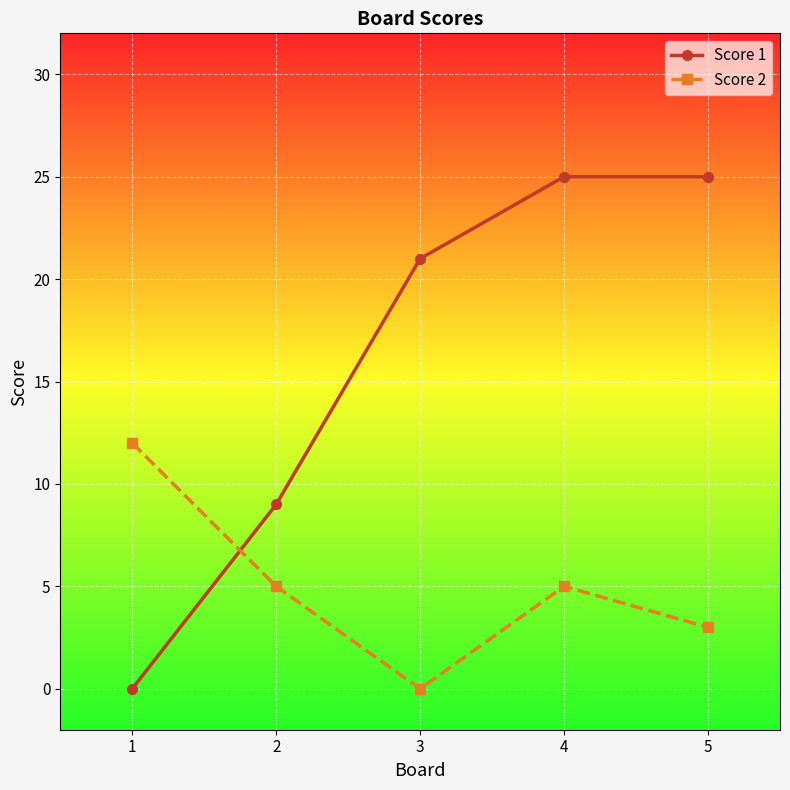

What is the sum of the Score 1 values at 5 and 4?

50